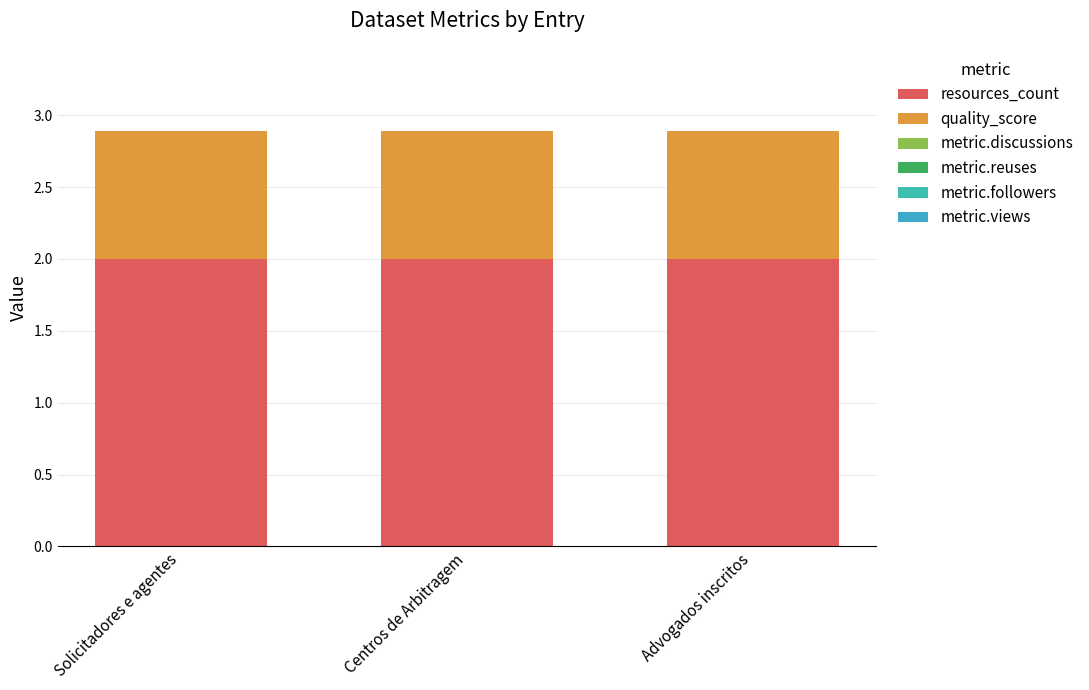

What is the label of the 1st bar from the left?

Solicitadores e agentes